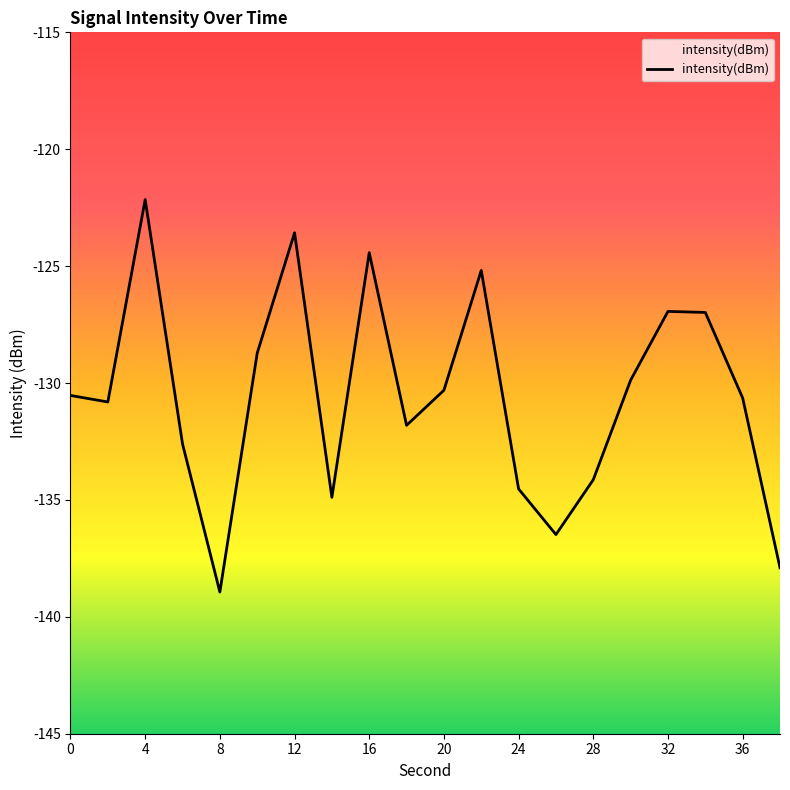

At which category does the chart reach its peak across all series?

4